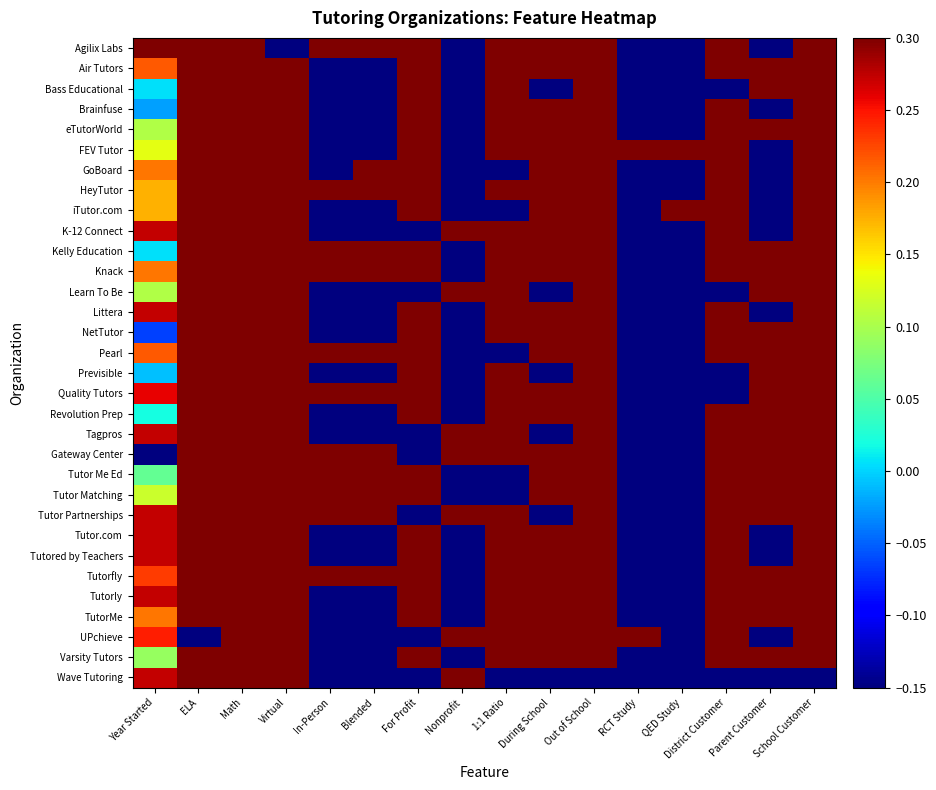

How many categories are shown in the chart?

16